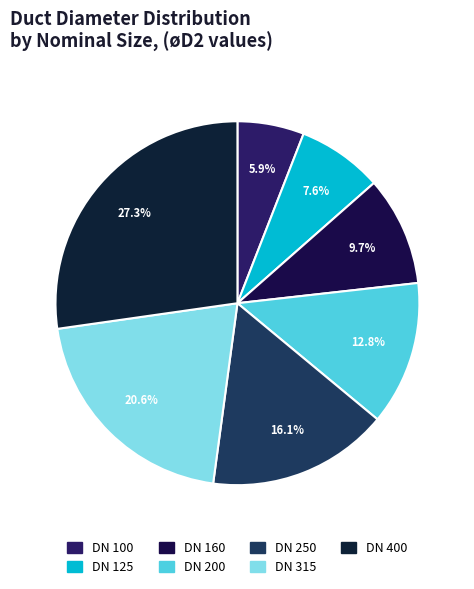

Count the number of slices in the pie.

7